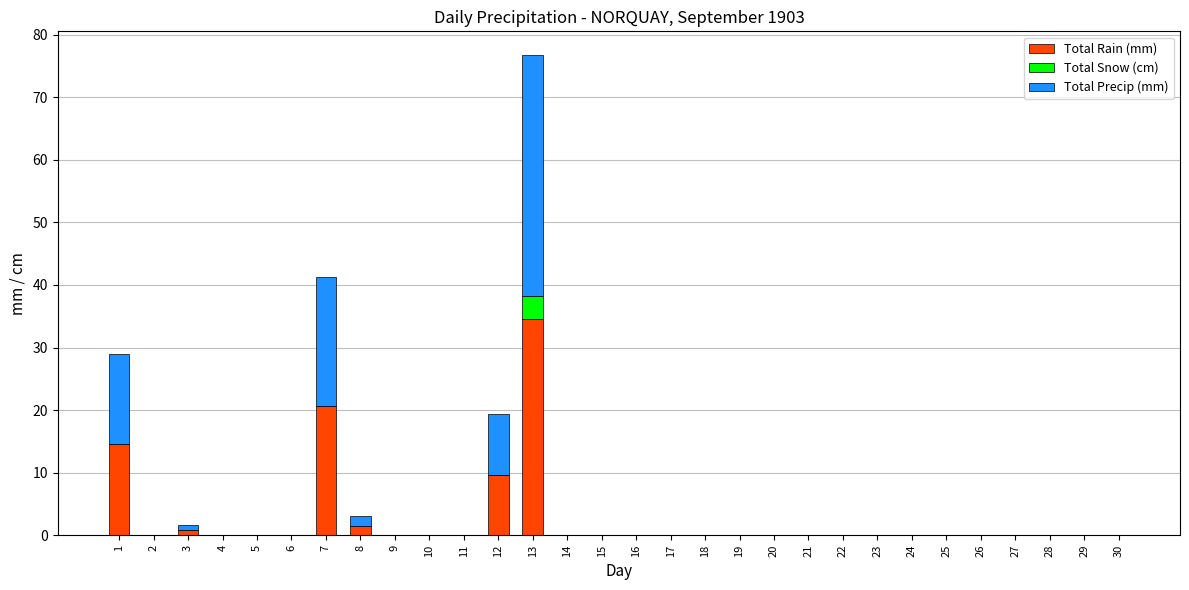

What is the sum of all Total Rain (mm) values?

81.6